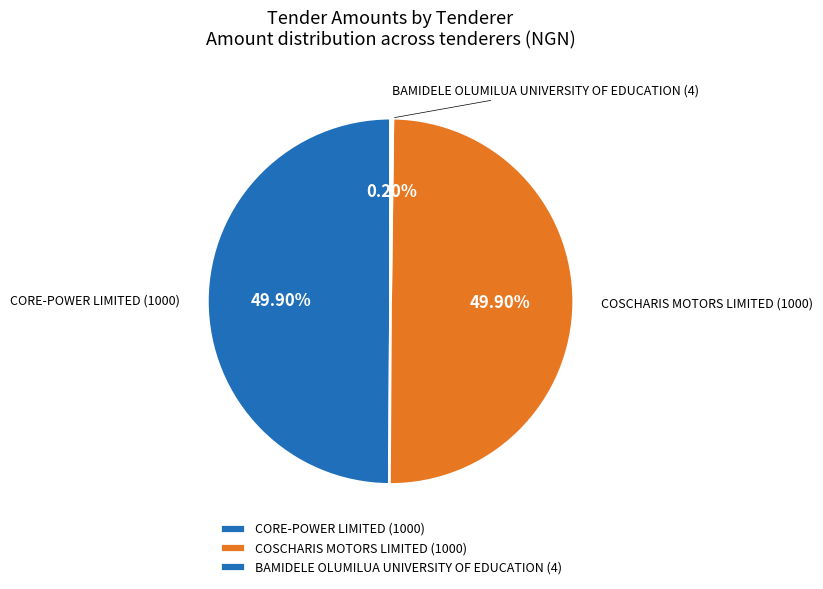

What is the ratio of the value at CORE-POWER LIMITED to the value at COSCHARIS MOTORS LIMITED?

1.0